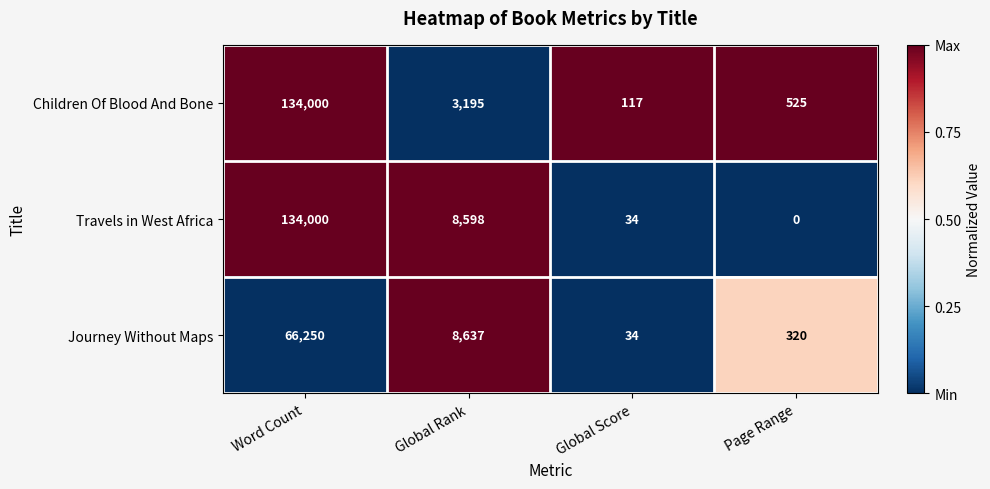

At which category does the chart reach its minimum across all series?

Page Range